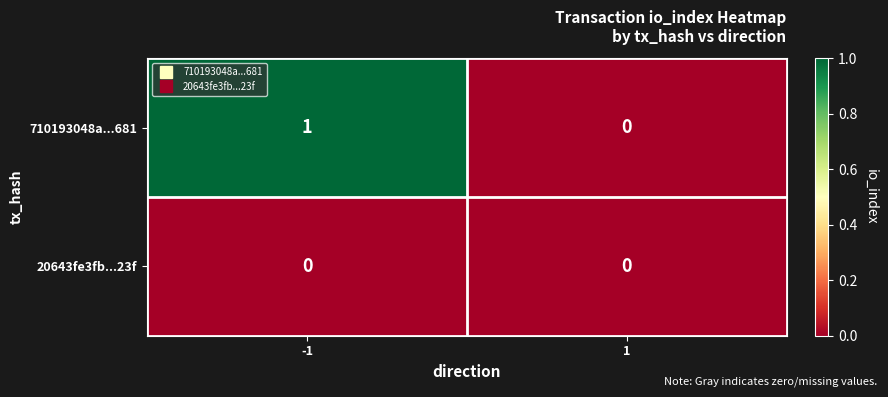

Rank the series by their maximum value, from highest to lowest.

710193048a...681, 20643fe3fb...23f